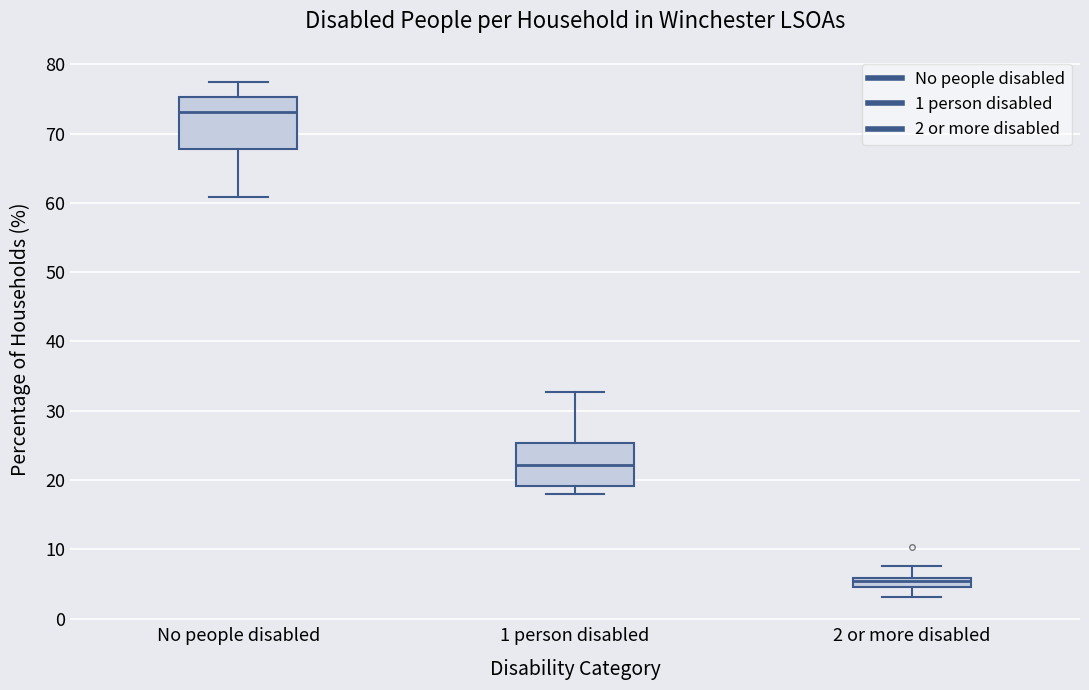

Where does the lower whisker of the box for 1 person disabled end on the y-axis? The values are not printed on the chart, so give them approximately, as read against the axis.

18